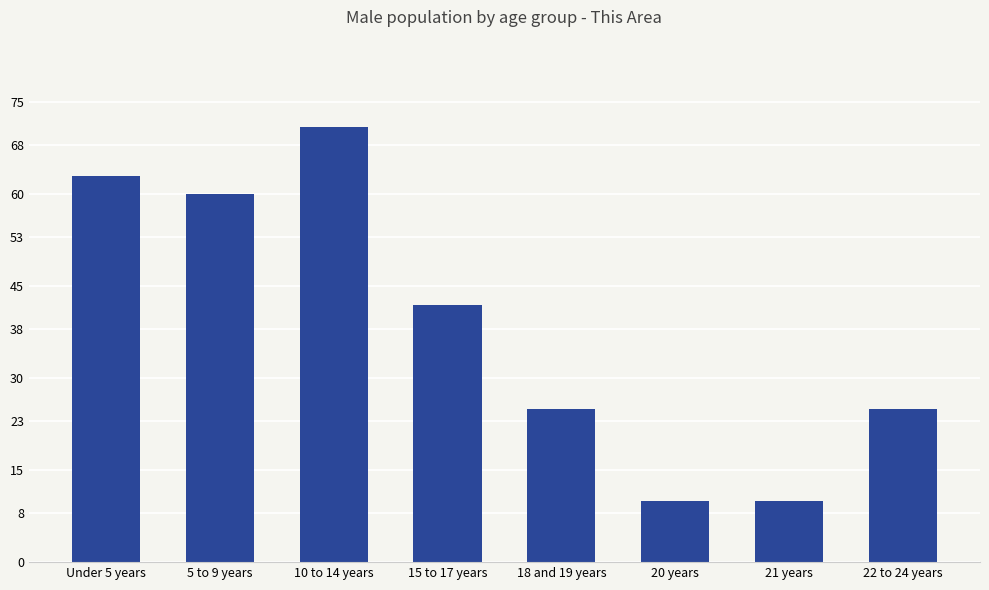

Are the bars horizontal?

No